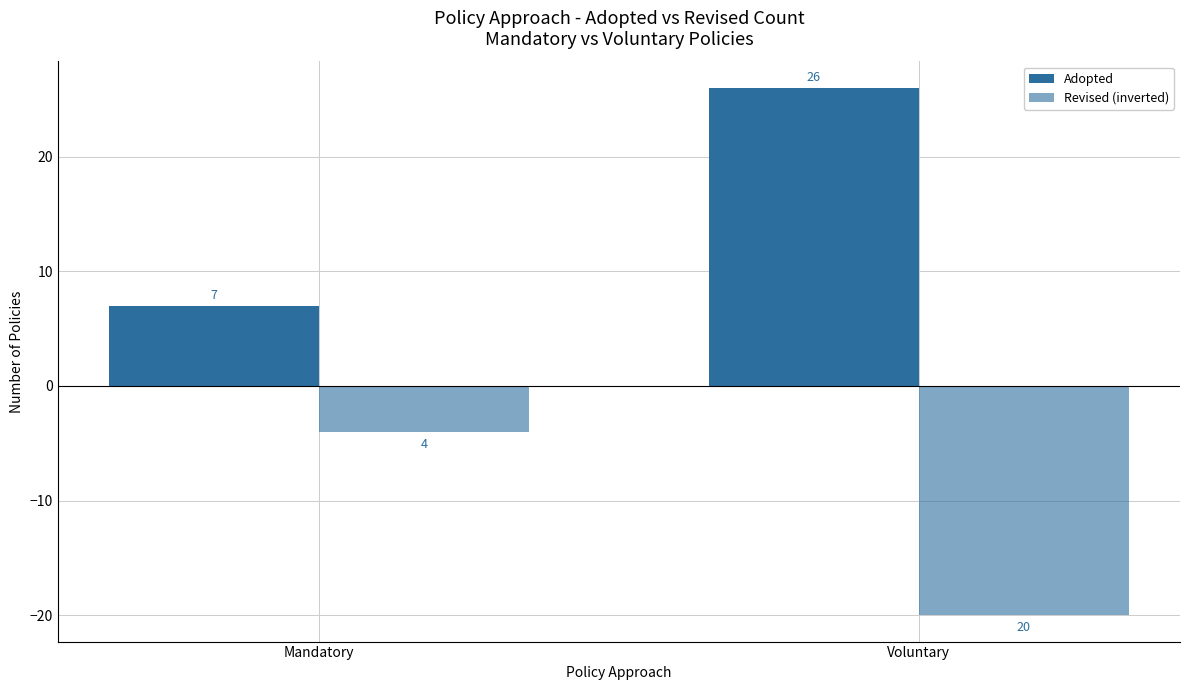

Between Mandatory and Voluntary, which series saw the biggest shift?

Adopted